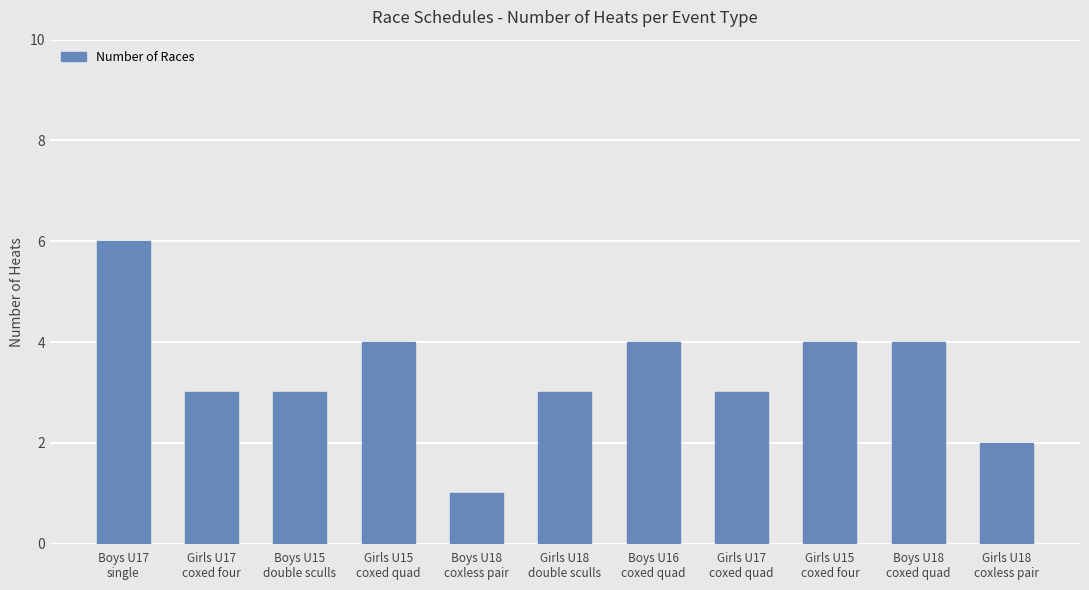

Reading right to left, list all the values displayed in this chart.

Girls U18
coxless pair=2	Boys U18
coxed quad=4	Girls U15
coxed four=4	Girls U17
coxed quad=3	Boys U16
coxed quad=4	Girls U18
double sculls=3	Boys U18
coxless pair=1	Girls U15
coxed quad=4	Boys U15
double sculls=3	Girls U17
coxed four=3	Boys U17
single=6